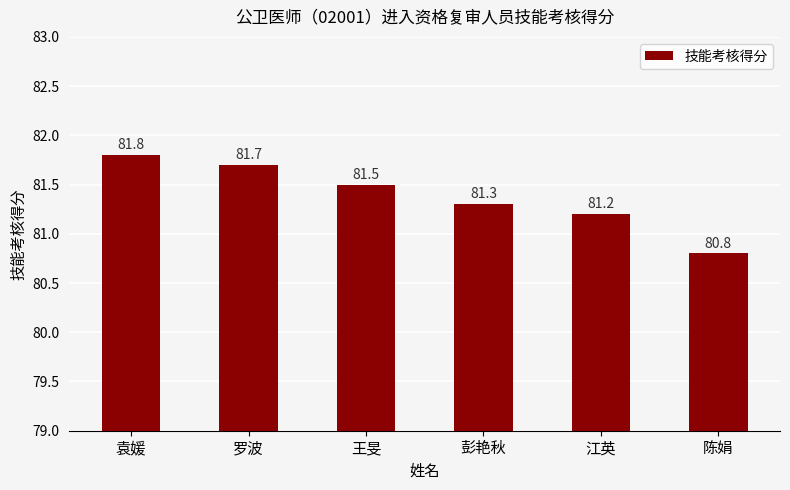

What is the sum of the values at 江英 and 王旻?

162.7